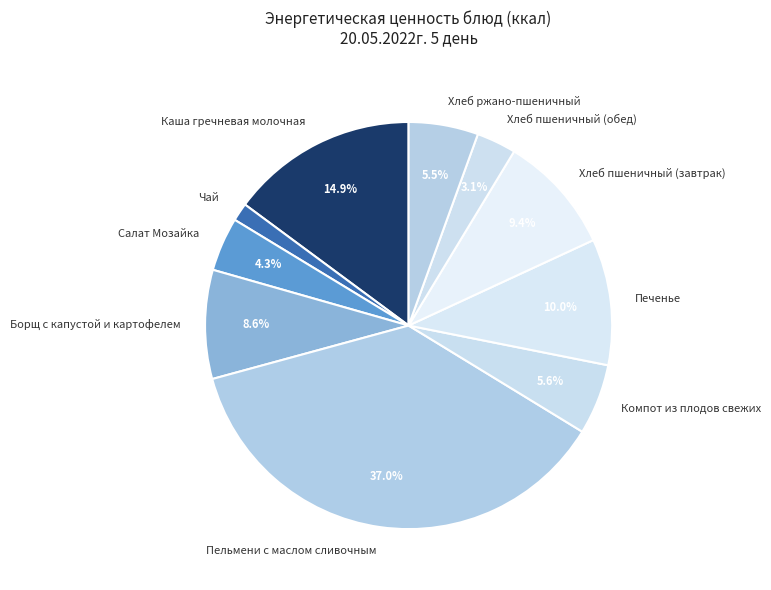

What is the smallest slice in the pie chart?

Чай